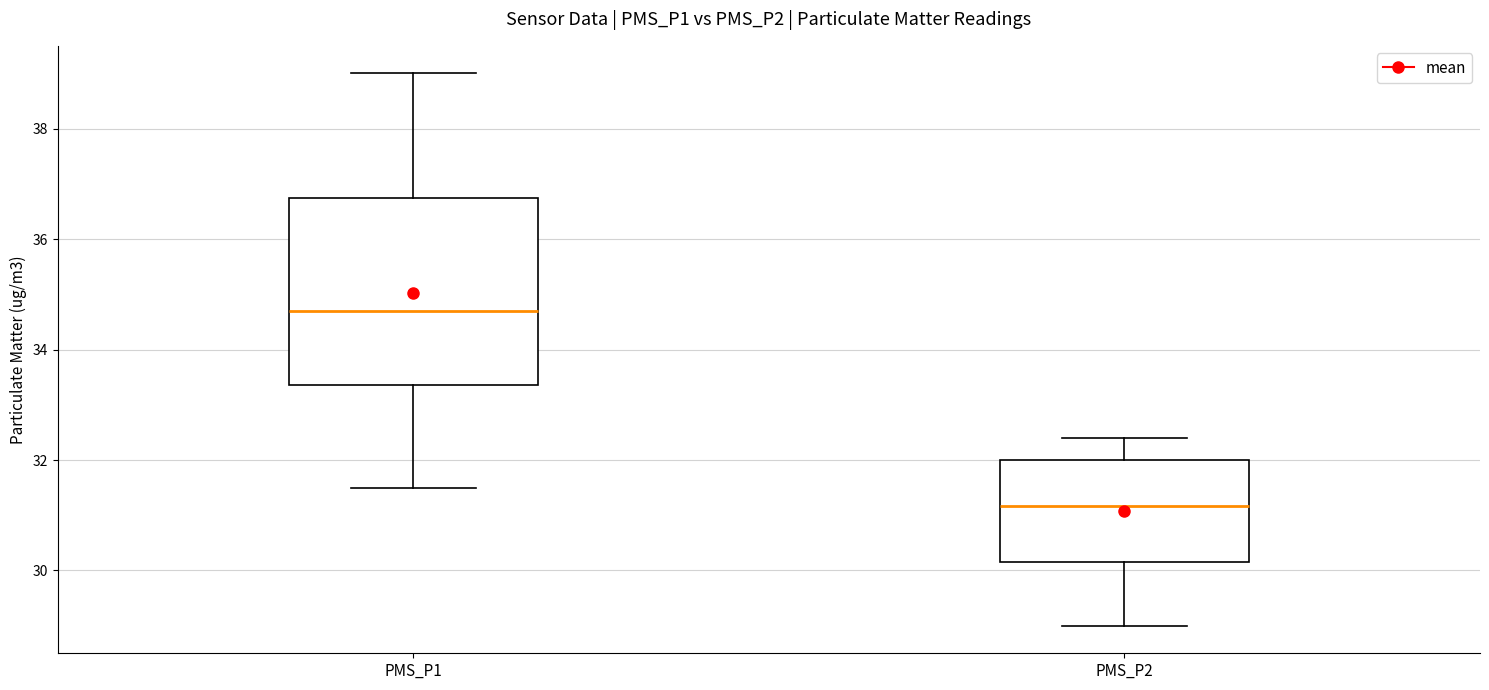

Where does the median line of the box for PMS_P1 sit on the y-axis? The values are not printed on the chart, so give them approximately, as read against the axis.

34.8